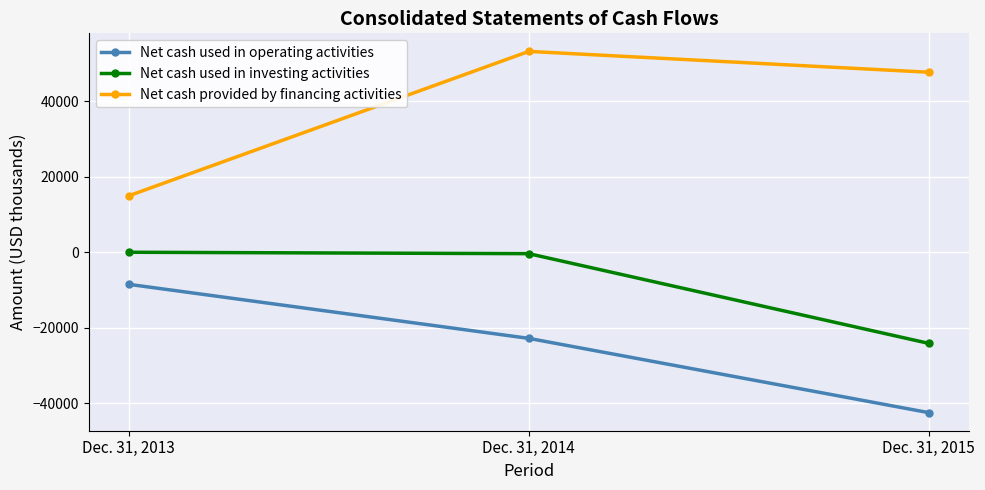

Which series has the widest spread of values?

Net cash provided by financing activities